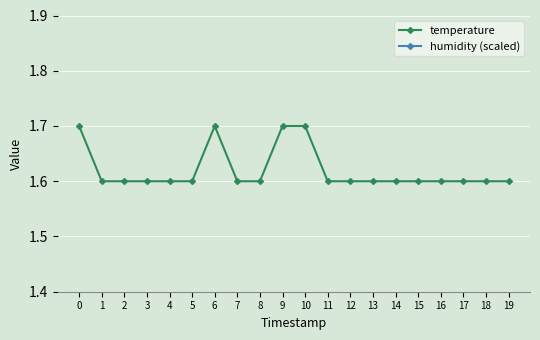

Is this an area chart (filled region under the line)?

No